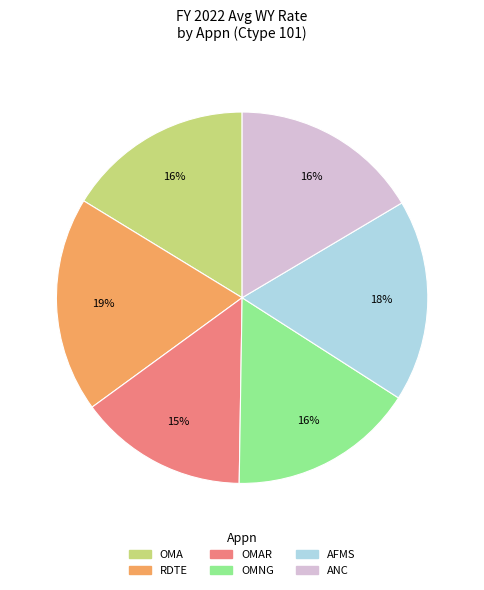

Is there any slice that represents more than half of the pie?

No